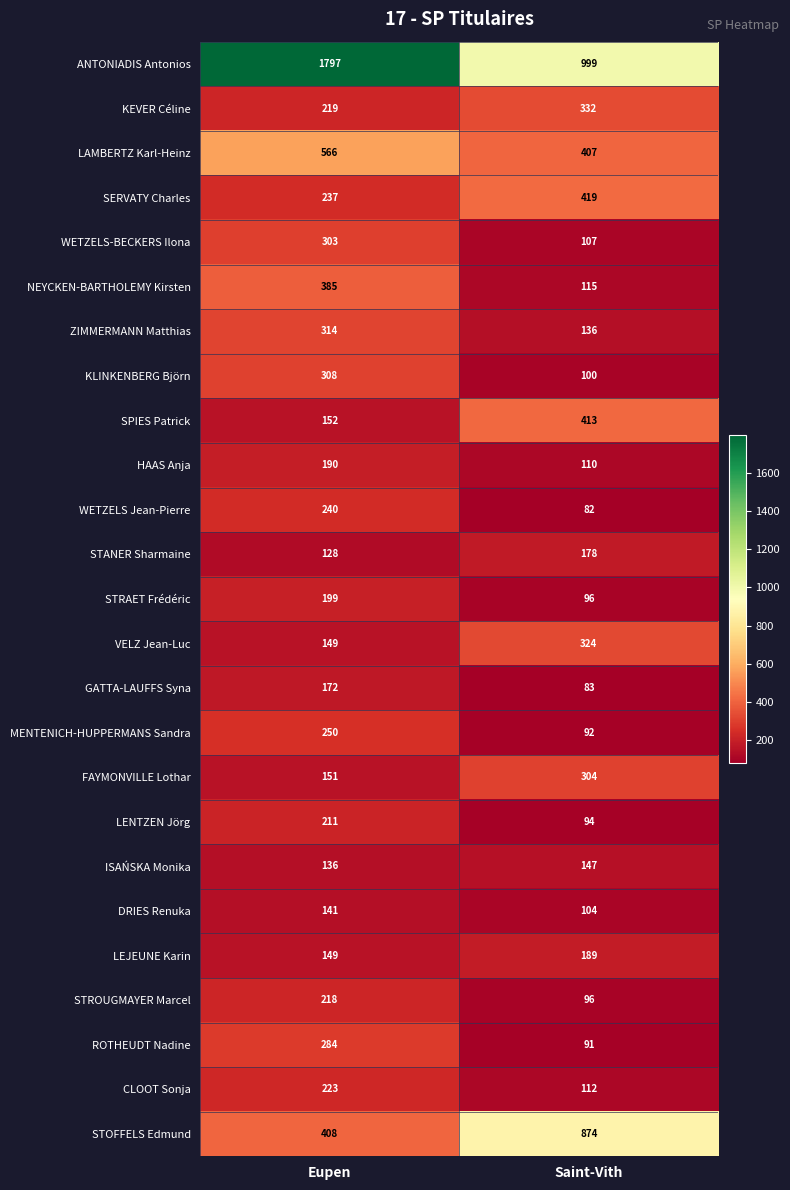

Rank the series by their maximum value, from lowest to highest.

DRIES Renuka, ISAŃSKA Monika, GATTA-LAUFFS Syna, STANER Sharmaine, LEJEUNE Karin, HAAS Anja, STRAET Frédéric, LENTZEN Jörg, STROUGMAYER Marcel, CLOOT Sonja, WETZELS Jean-Pierre, MENTENICH-HUPPERMANS Sandra, ROTHEUDT Nadine, WETZELS-BECKERS Ilona, FAYMONVILLE Lothar, KLINKENBERG Björn, ZIMMERMANN Matthias, VELZ Jean-Luc, KEVER Céline, NEYCKEN-BARTHOLEMY Kirsten, SPIES Patrick, SERVATY Charles, LAMBERTZ Karl-Heinz, STOFFELS Edmund, ANTONIADIS Antonios